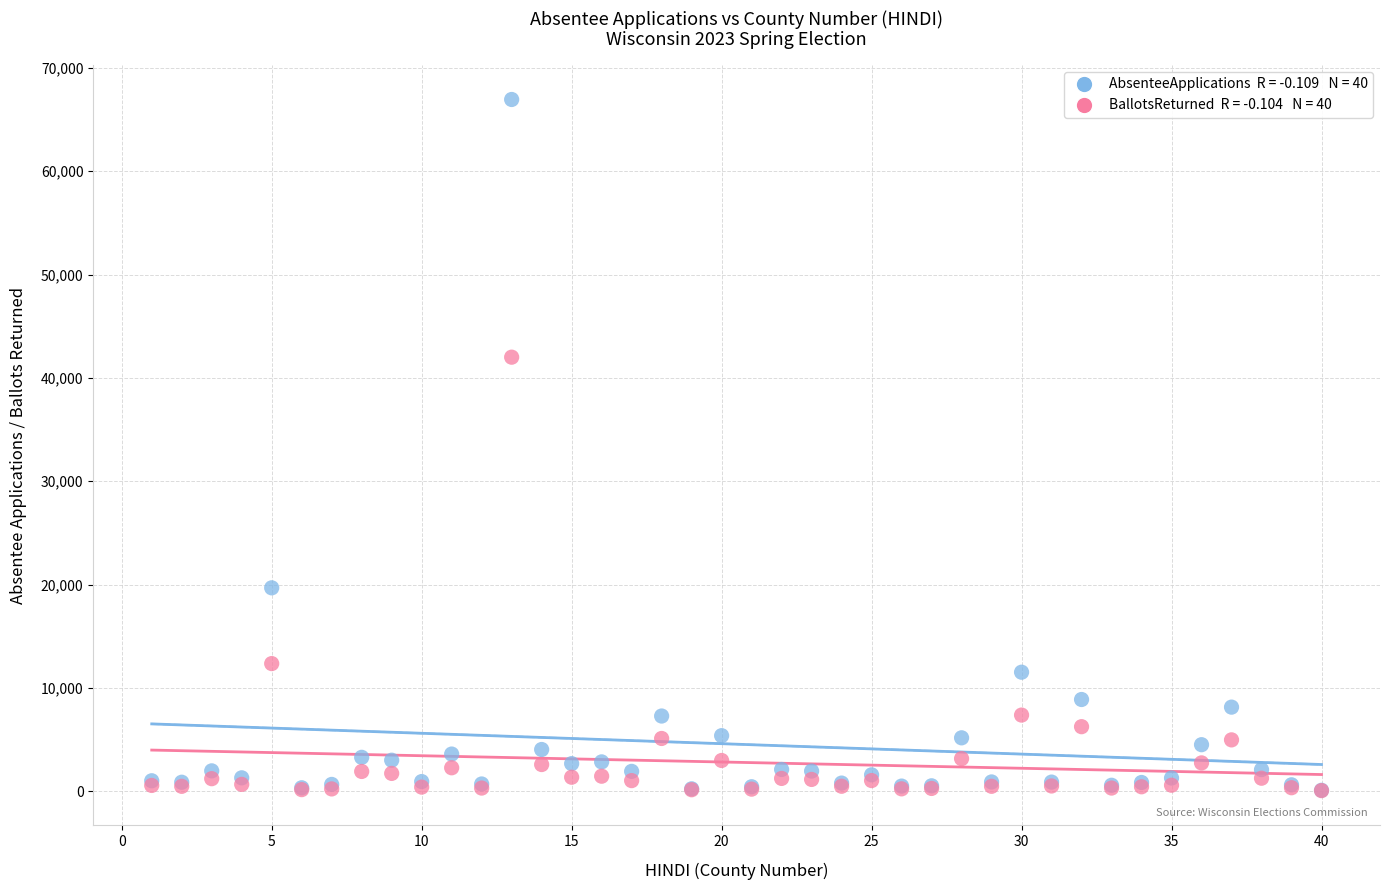

Across all series, what Y value is closest to 33501?

42003